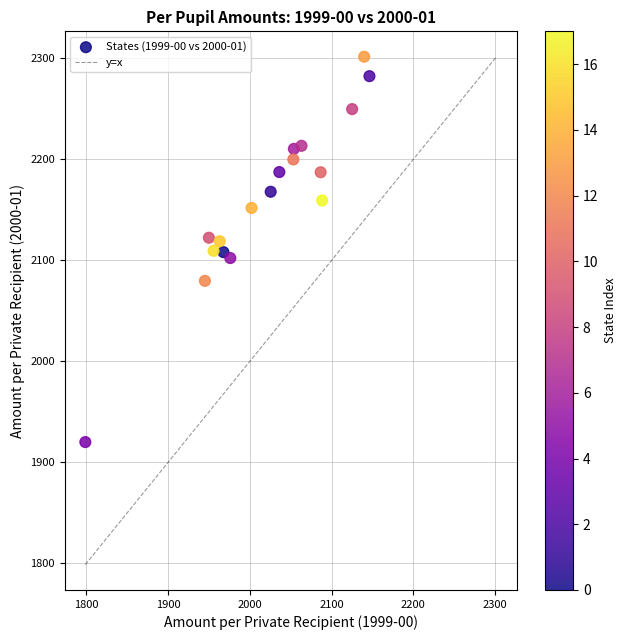

What is the range of X values (max minus min)?

347.4